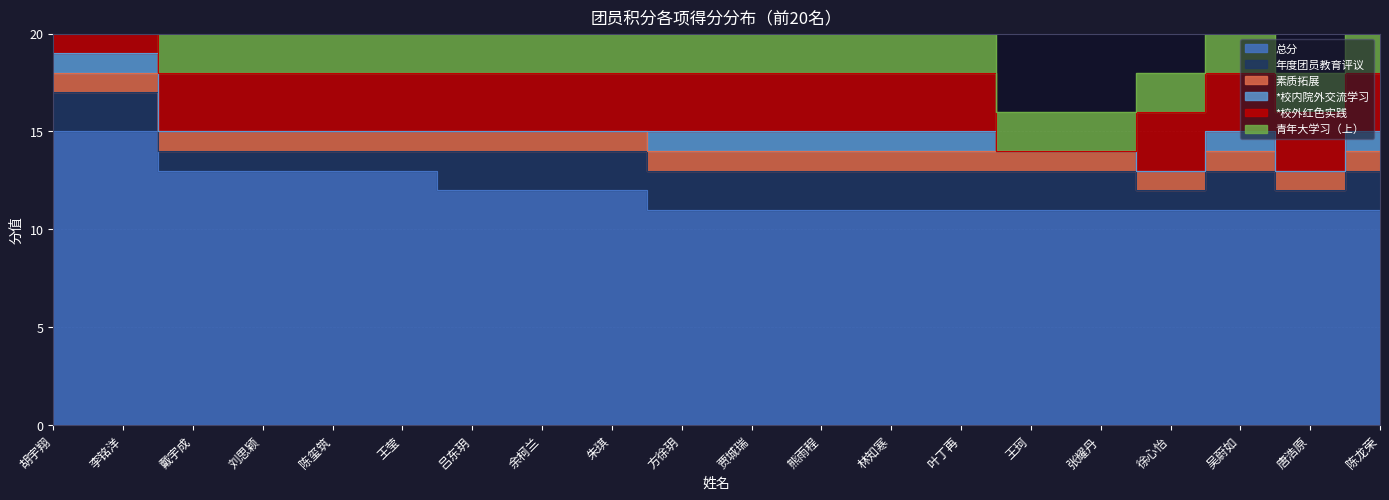

Does the chart have visible grid lines?

Yes